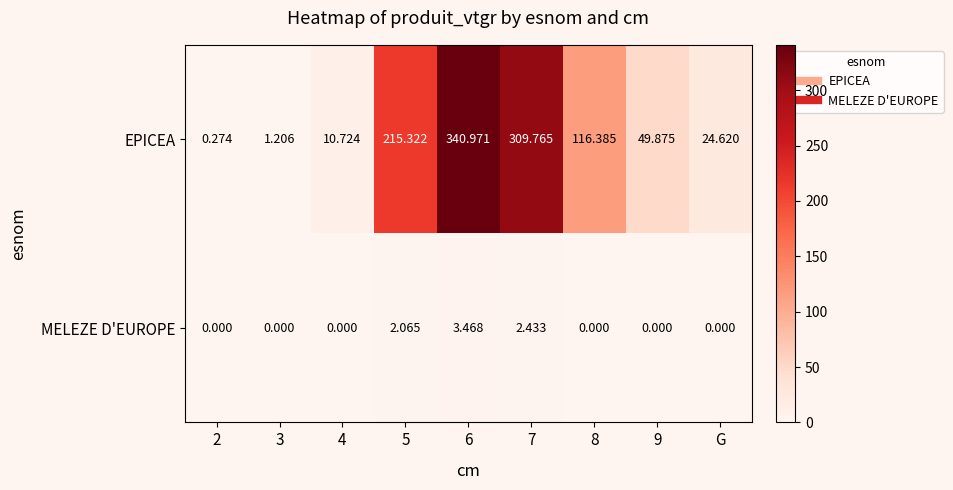

Which series has the largest total across all categories?

EPICEA